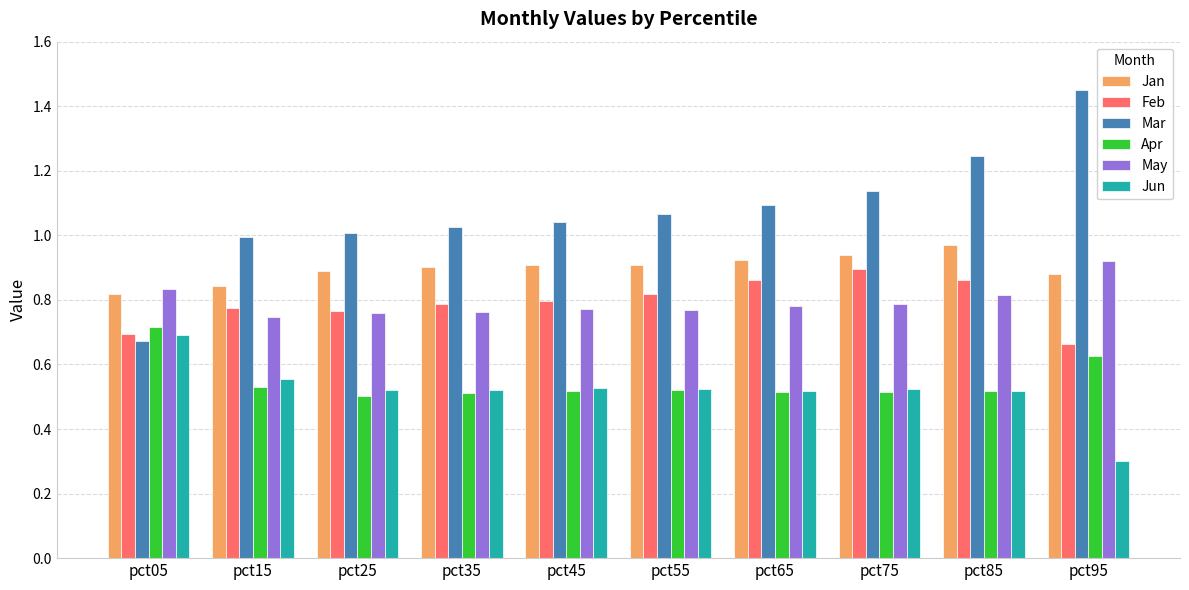

What is the smallest value displayed?

0.3